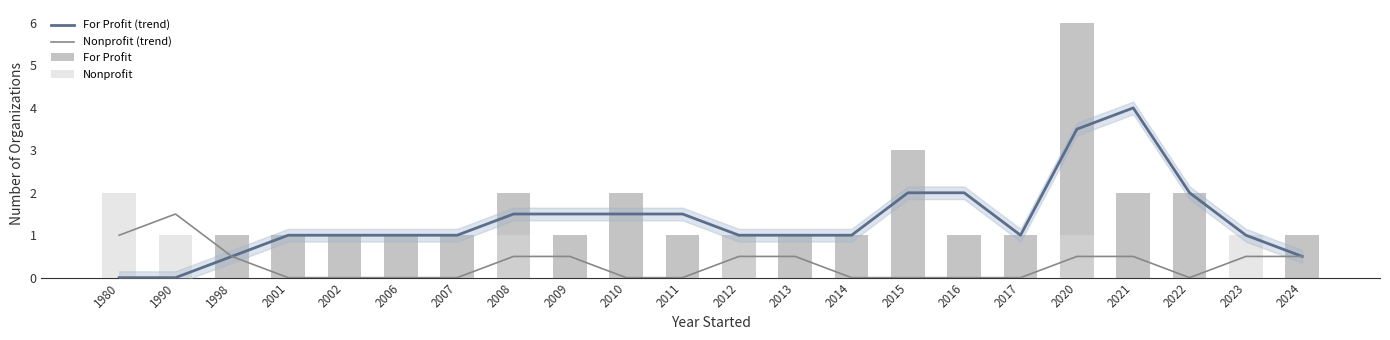

Where is For Profit nearest to the value 3?

2015